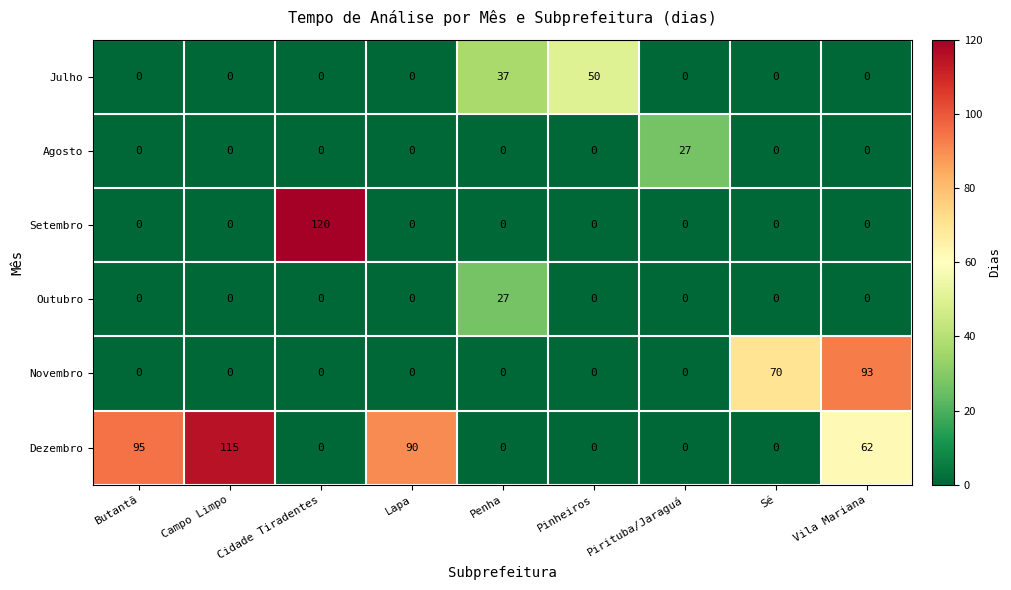

Which label corresponds to the largest value in the chart?

Cidade Tiradentes